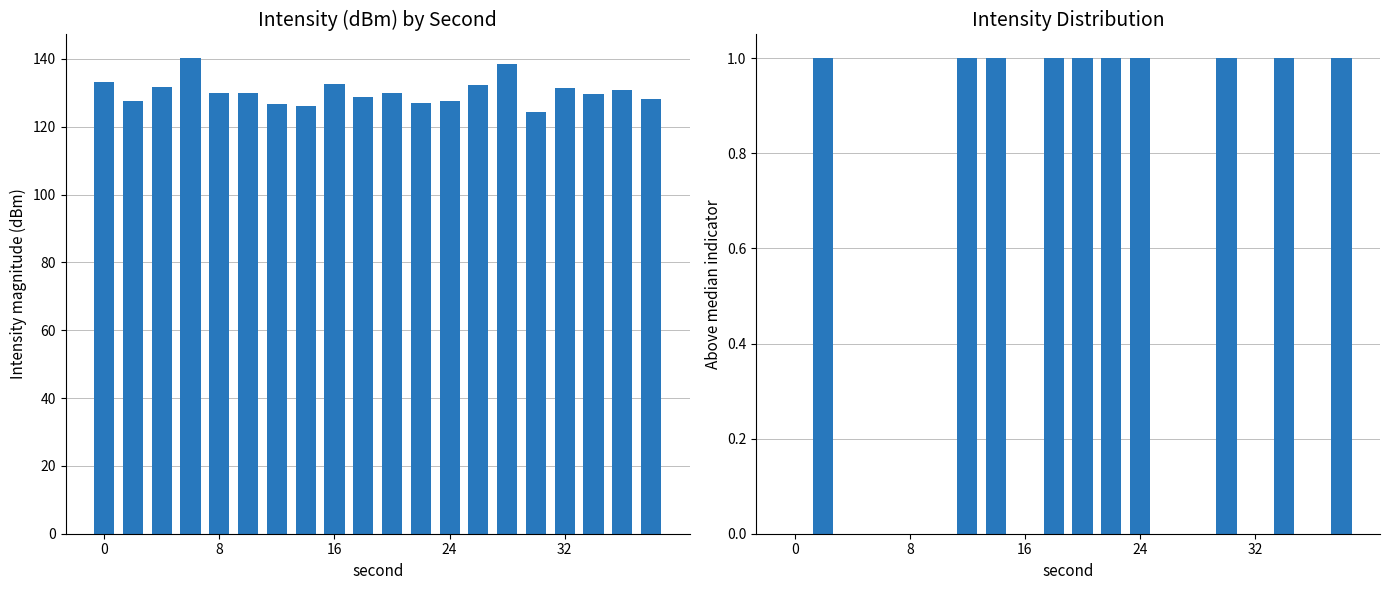

What is the sum of all values?

10